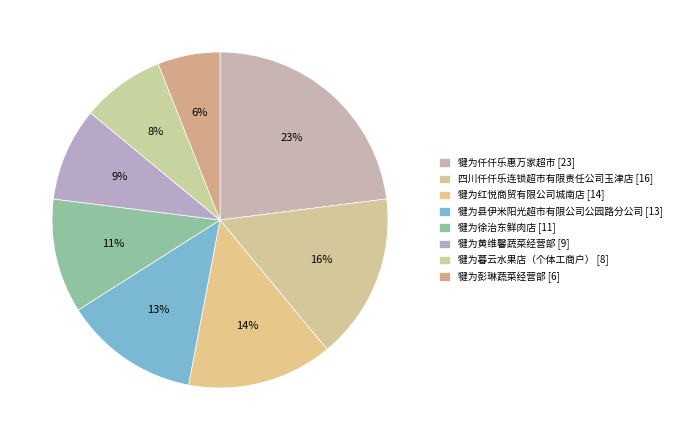

Rank the categories by value from highest to lowest.

犍为仟仟乐惠万家超市, 四川仟仟乐连锁超市有限责任公司玉津店, 犍为红悦商贸有限公司城南店, 犍为县伊米阳光超市有限公司公园路分公司, 犍为徐治东鲜肉店, 犍为黄维馨蔬菜经营部, 犍为暮云水果店（个体工商户）, 犍为彭琳蔬菜经营部